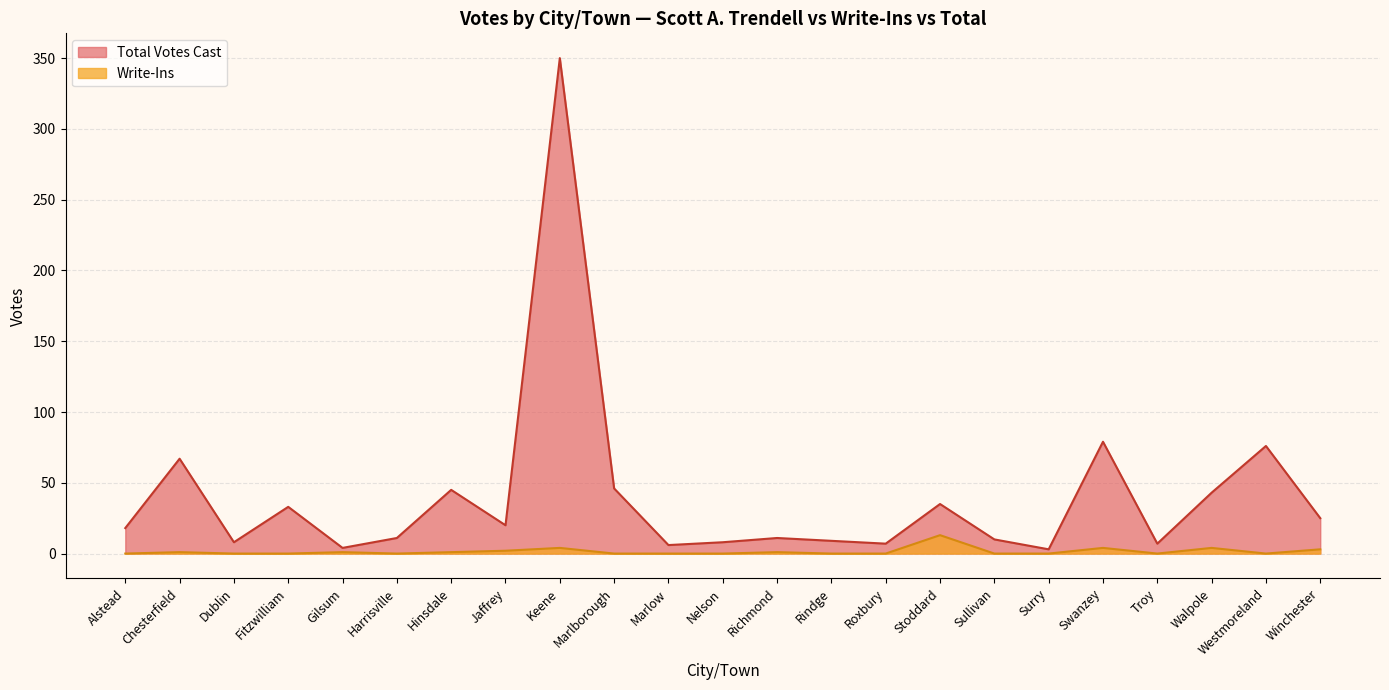

At which label does Total Votes Cast first exceed 18?

Chesterfield